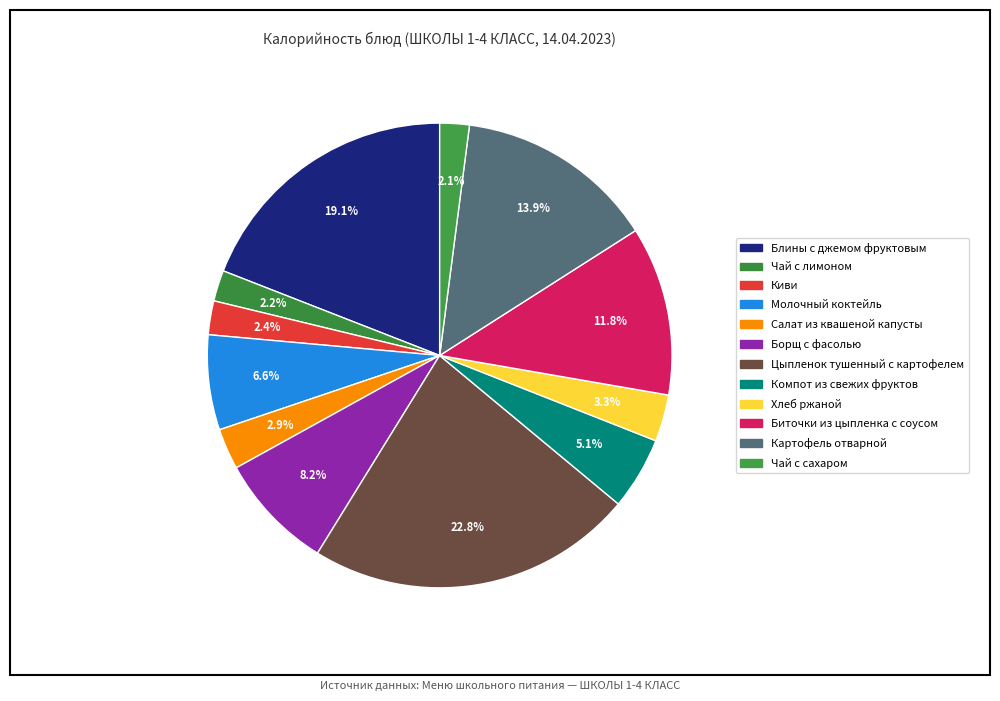

True or false: Чай с лимоном accounts for 1% of the total.

False